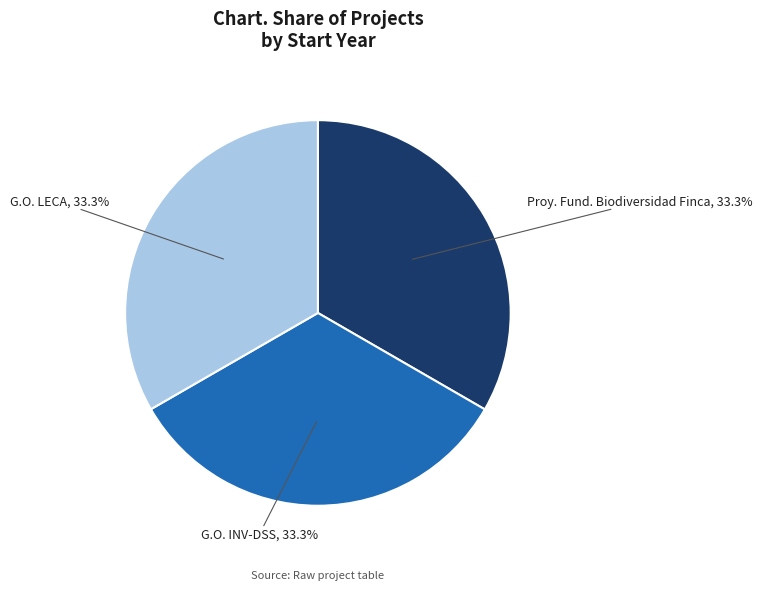

Is there any slice that represents more than half of the pie?

No